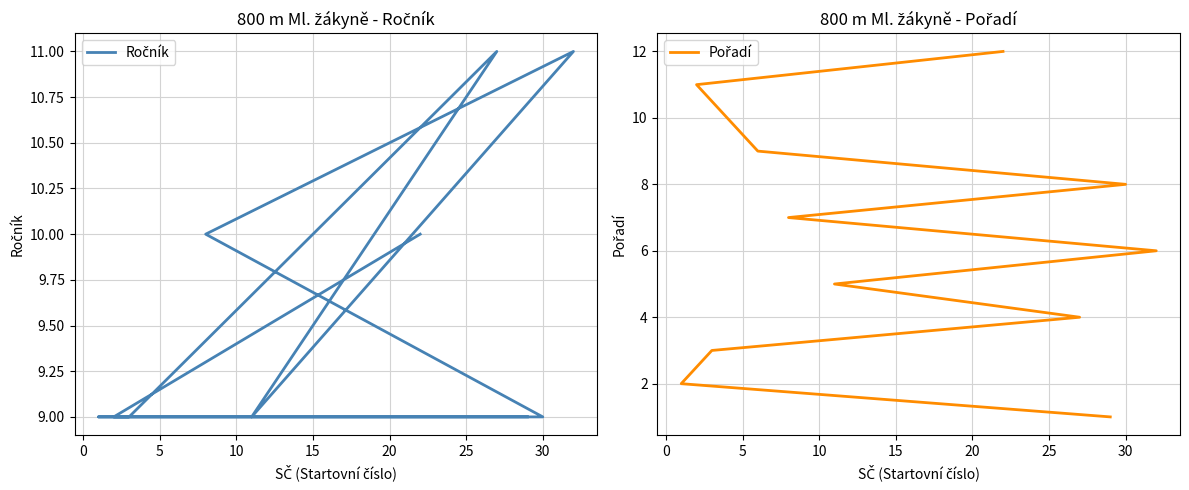

True or false: Ročník and Pořadí intersect in this chart.

False